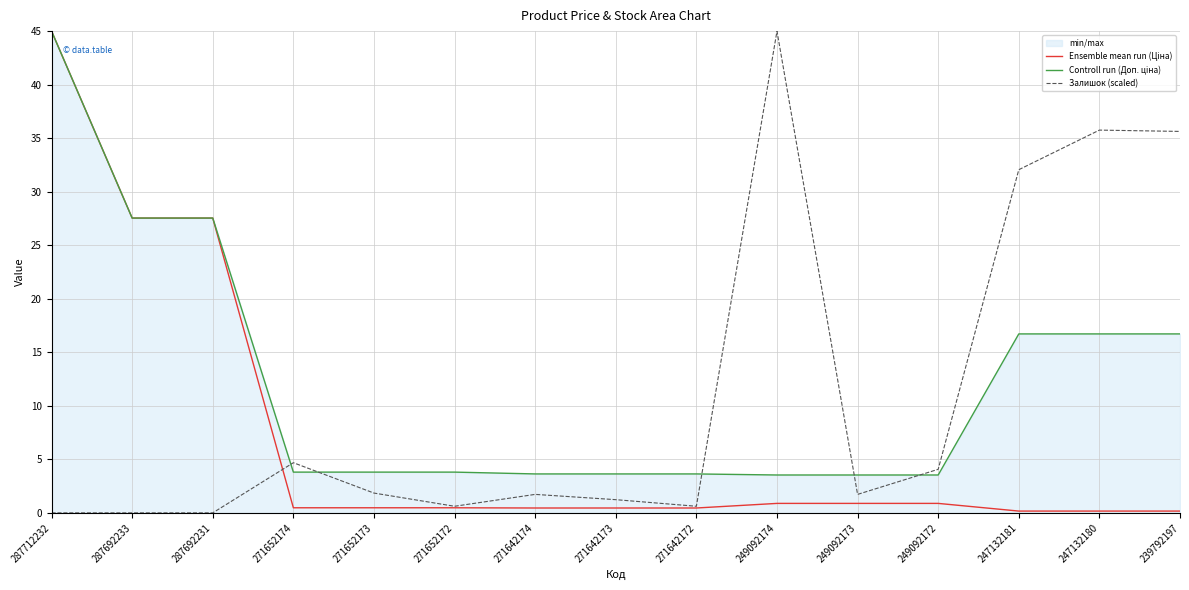

True or false: Залишок (scaled) has more than 0 interior local peaks.

True